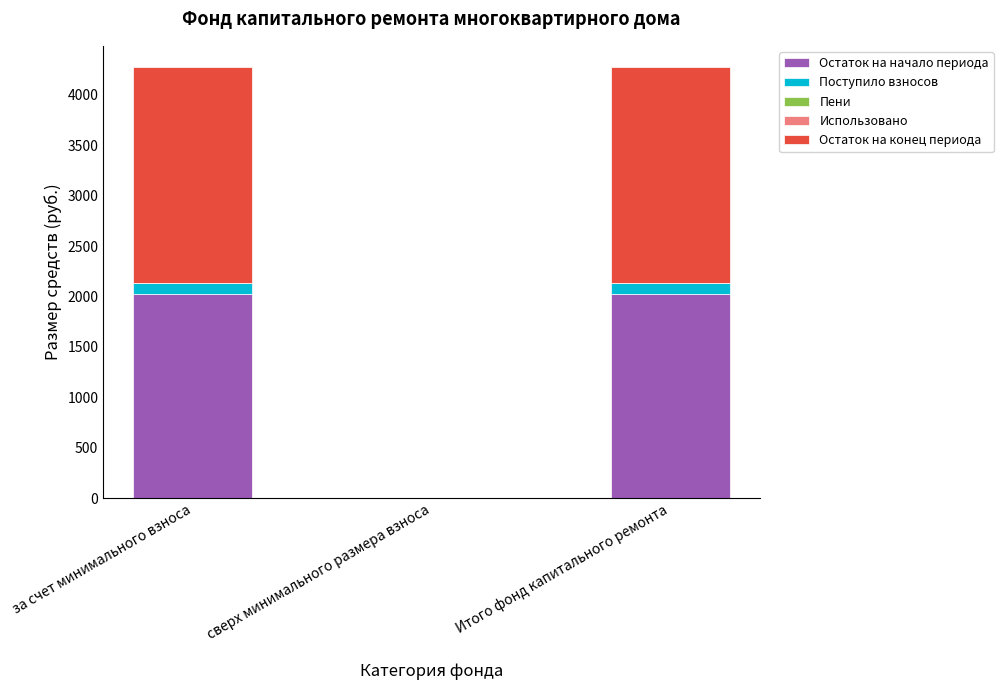

What is the approximate value of Остаток на начало периода at Итого фонд капитального ремонта?

2023.6